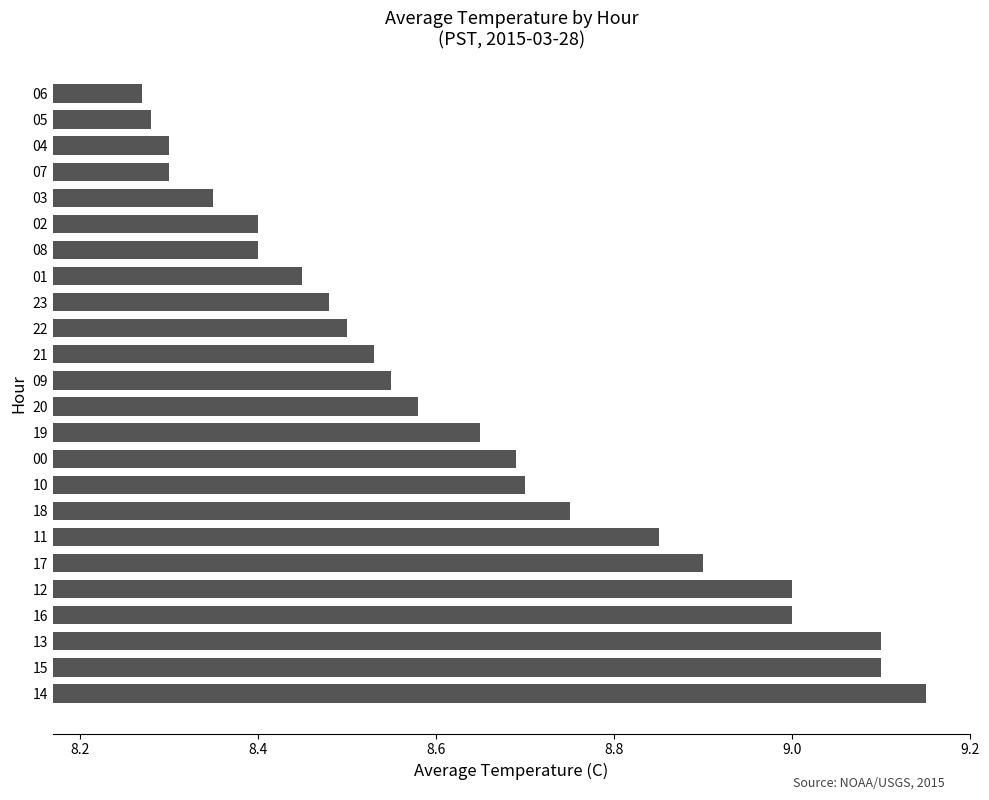

What is the sum of all values?

207.3